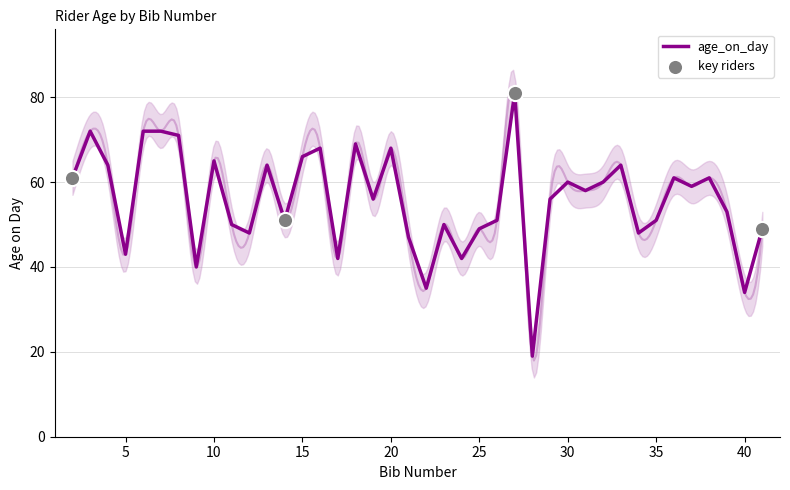

Approximately how many times larger is the value at 29 compared to 19?

1.0